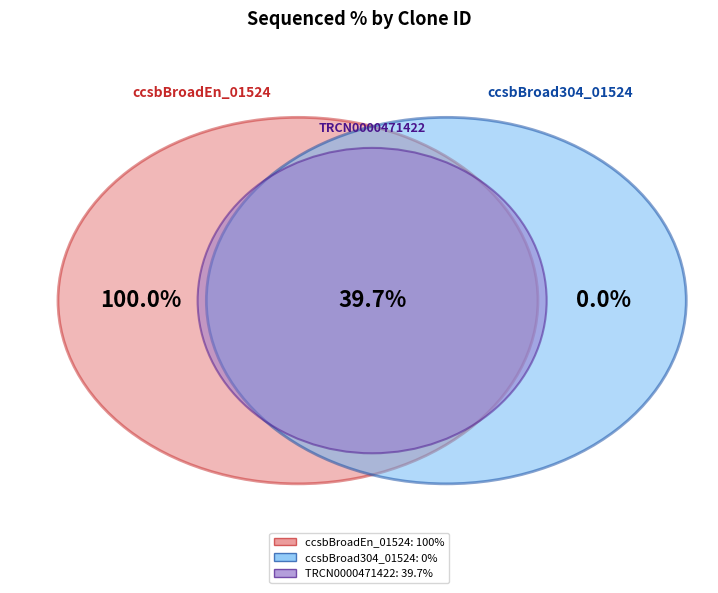

How many segments does this pie chart have?

3